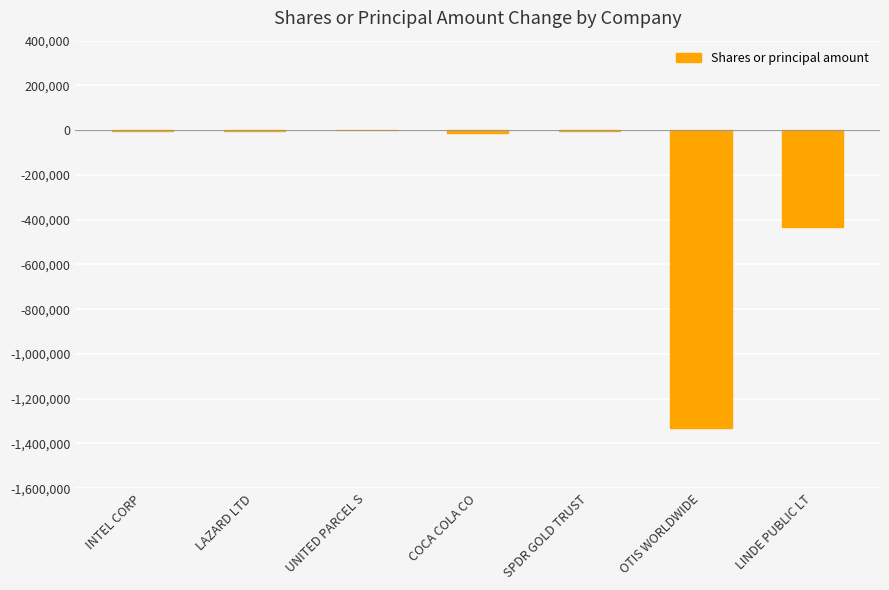

At which label is the value closest to -665340?

LINDE PUBLIC LT